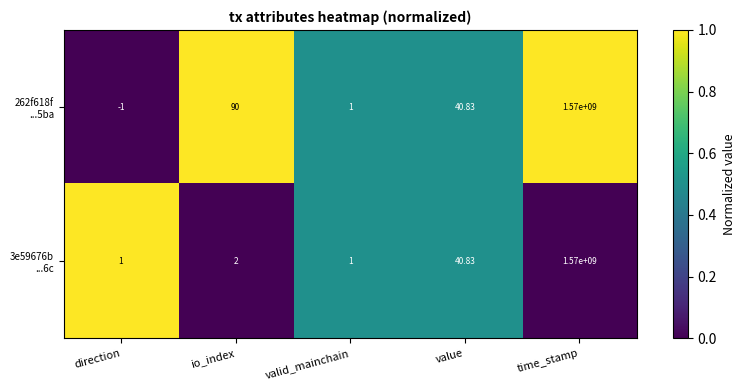

At which category is the sum across all series the highest?

time_stamp